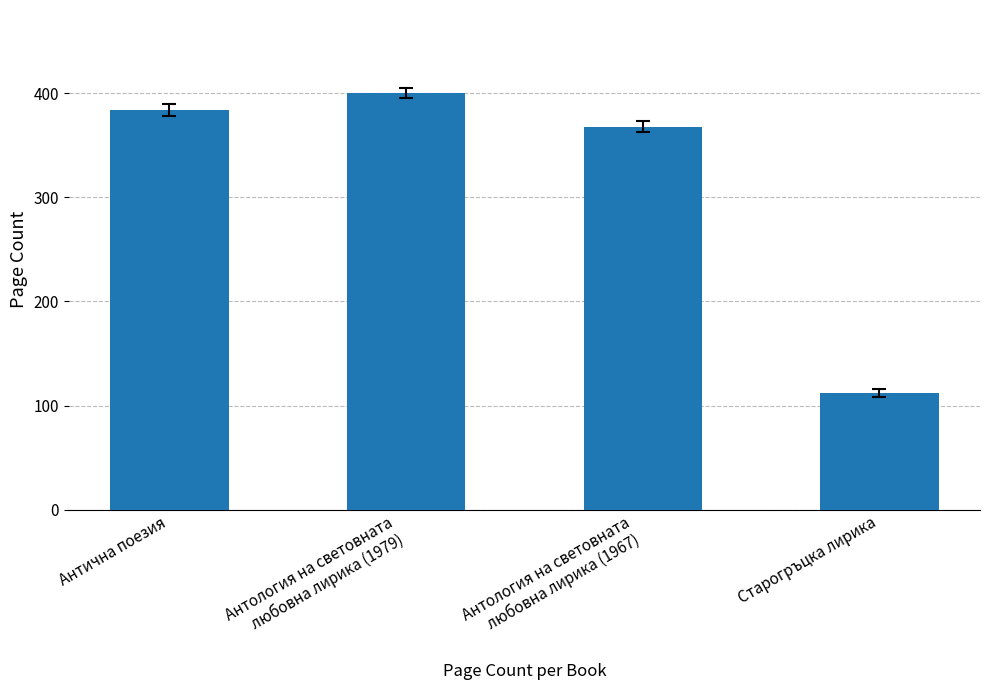

What is the value of the 2nd bar from the left?

400